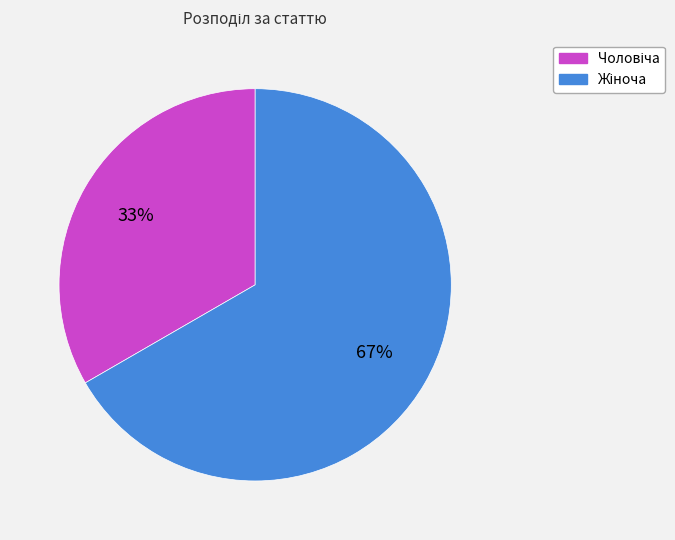

Count the number of slices in the pie.

2